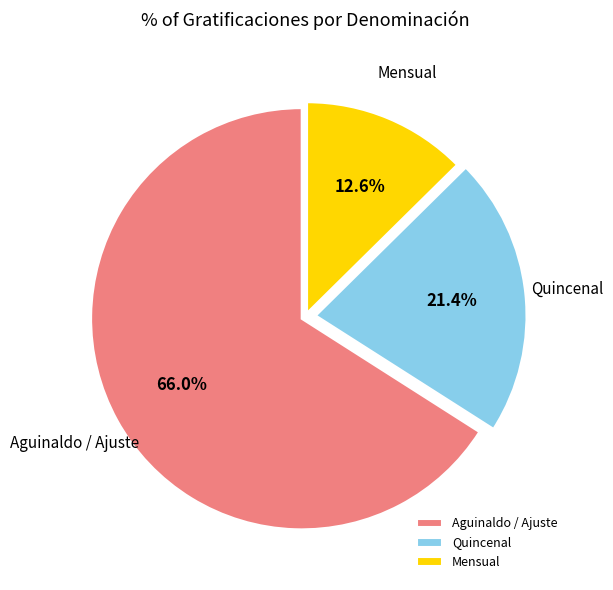

Which has a higher value, Mensual or Aguinaldo / Ajuste?

Aguinaldo / Ajuste